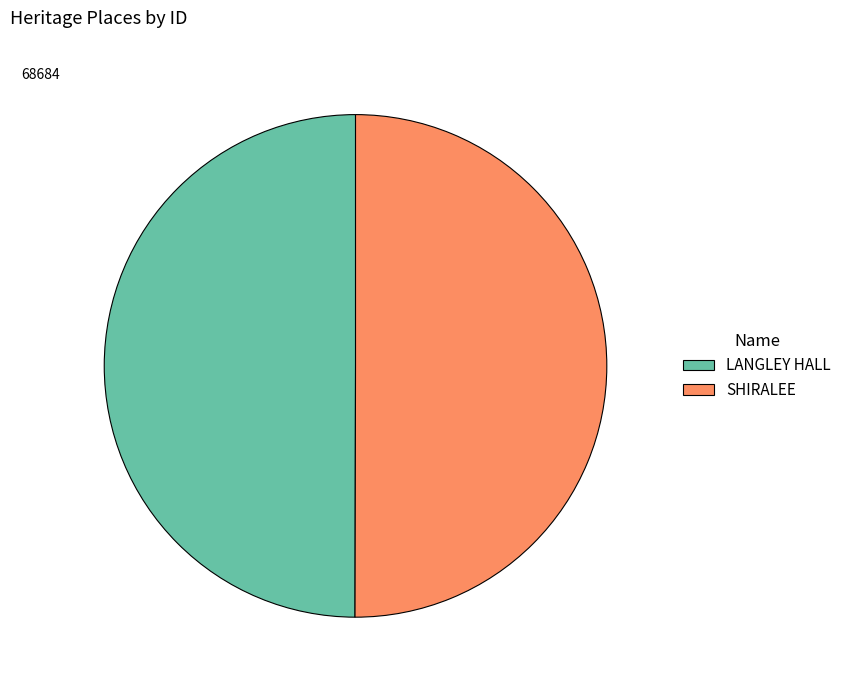

Combined, do SHIRALEE and LANGLEY HALL account for over 50%?

Yes